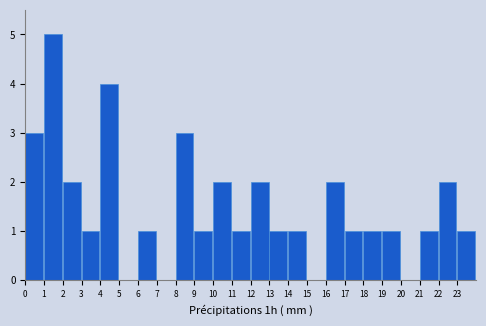

Reading left to right, transcribe all the data shown in this chart.

0=3	1=5	2=2	3=1	4=4	5=0	6=1	7=0	8=3	9=1	10=2	11=1	12=2	13=1	14=1	15=0	16=2	17=1	18=1	19=1	20=0	21=1	22=2	23=1